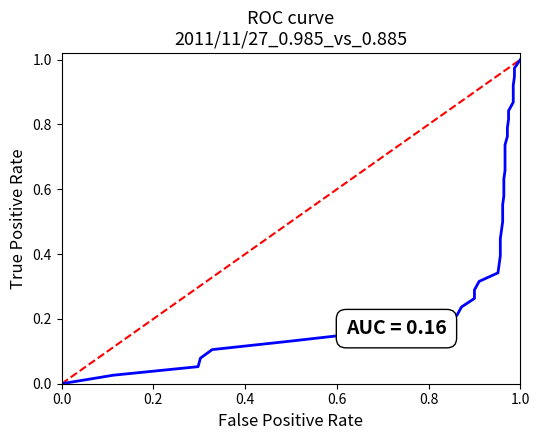

List the labels in order of value, largest first.

1.0, 0.0